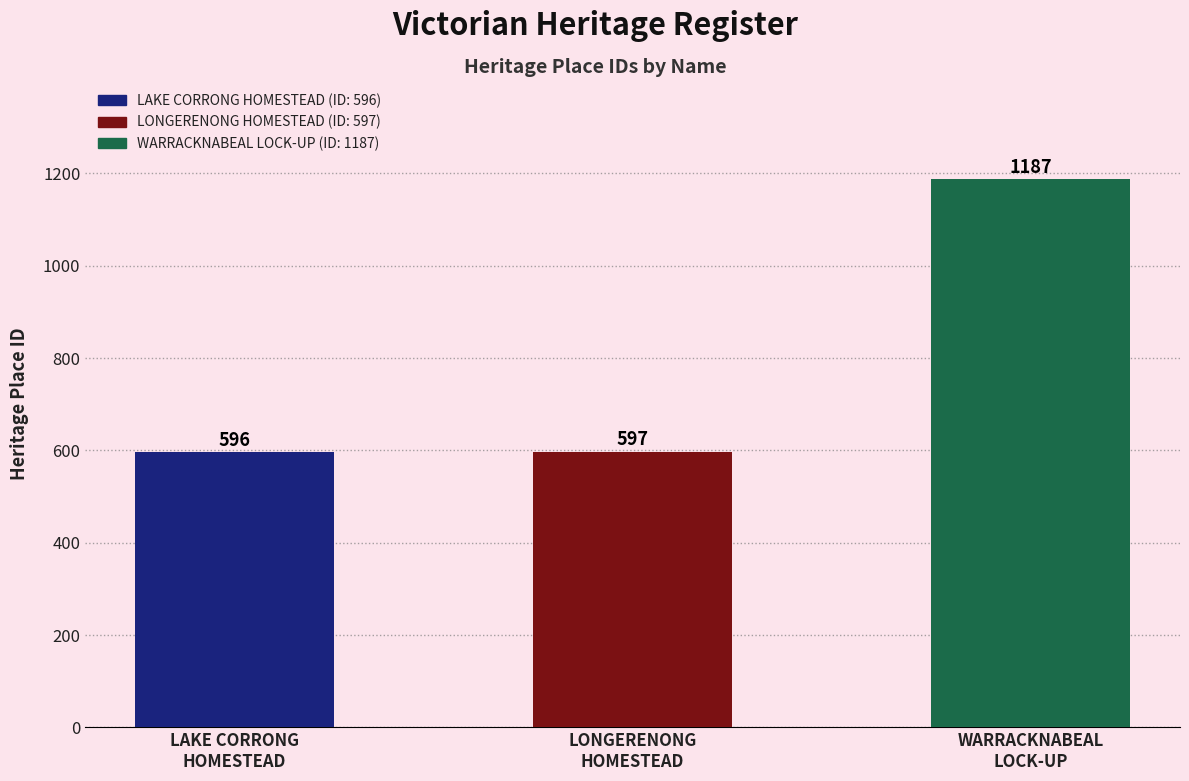

What is the maximum value shown in the chart?

1187